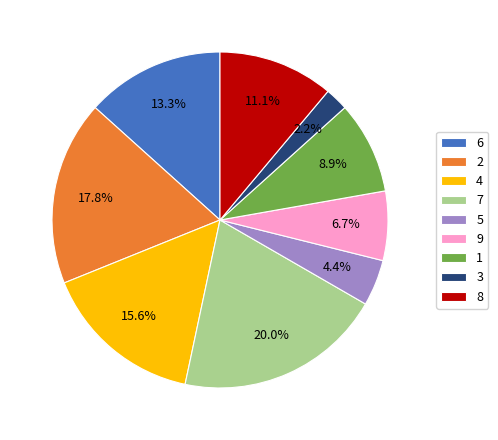

Approximately how many times larger is the value at 4 compared to 6?

1.2